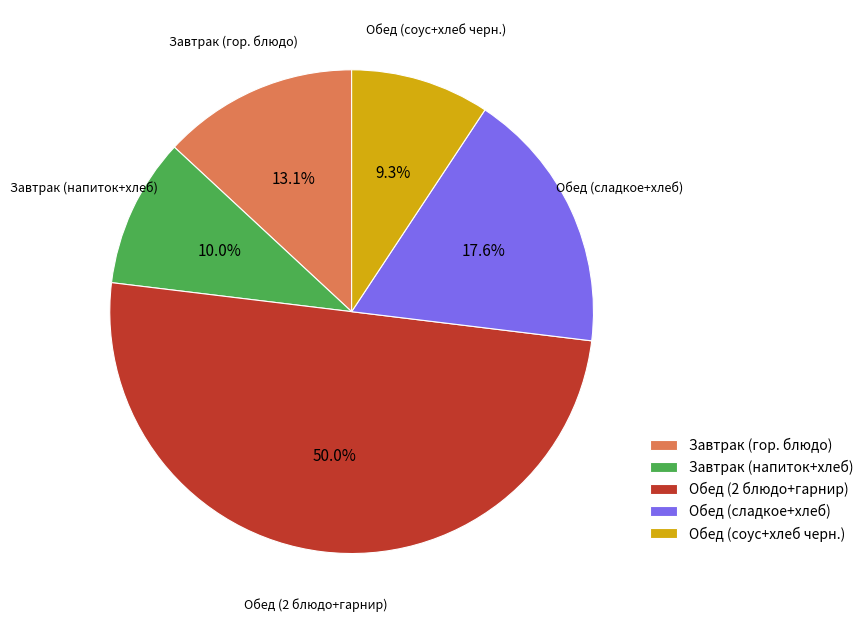

Approximately how many times larger is the value at Обед (сладкое+хлеб) compared to Обед (2 блюдо+гарнир)?

0.4